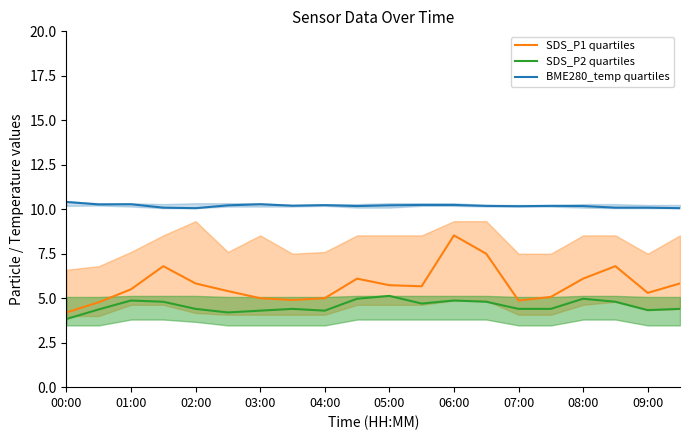

The SDS_P1 quartiles series shows 7.5 at 13. True or false?

True